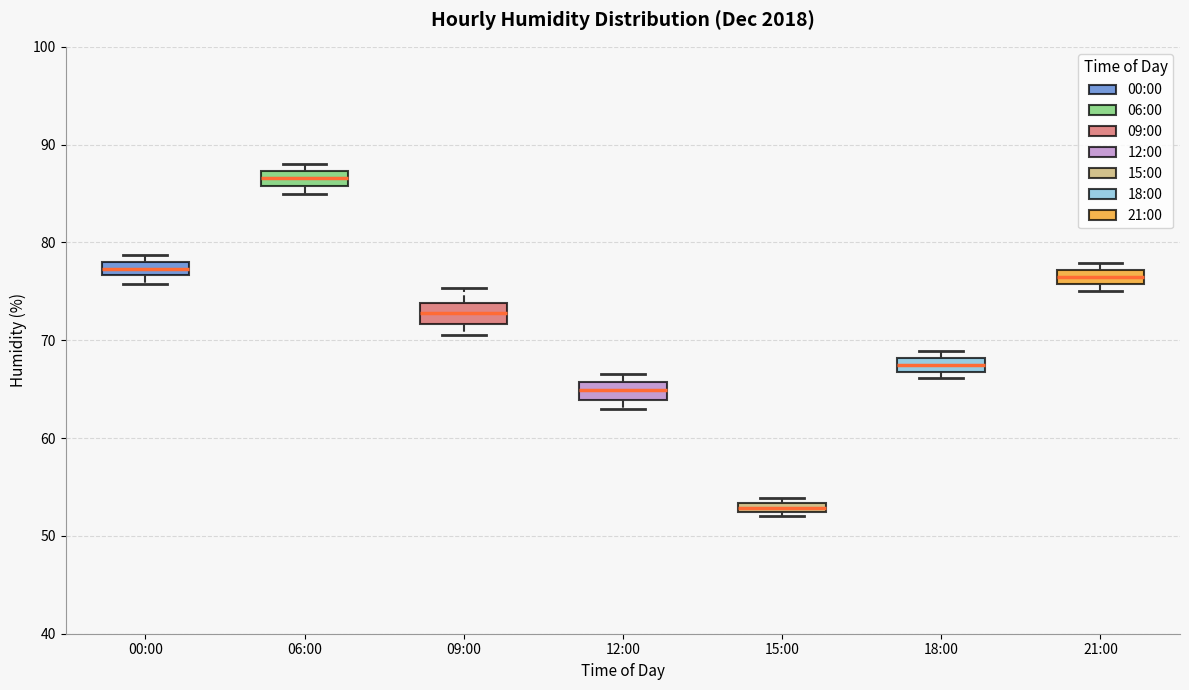

Which box's median line is the highest?

06:00